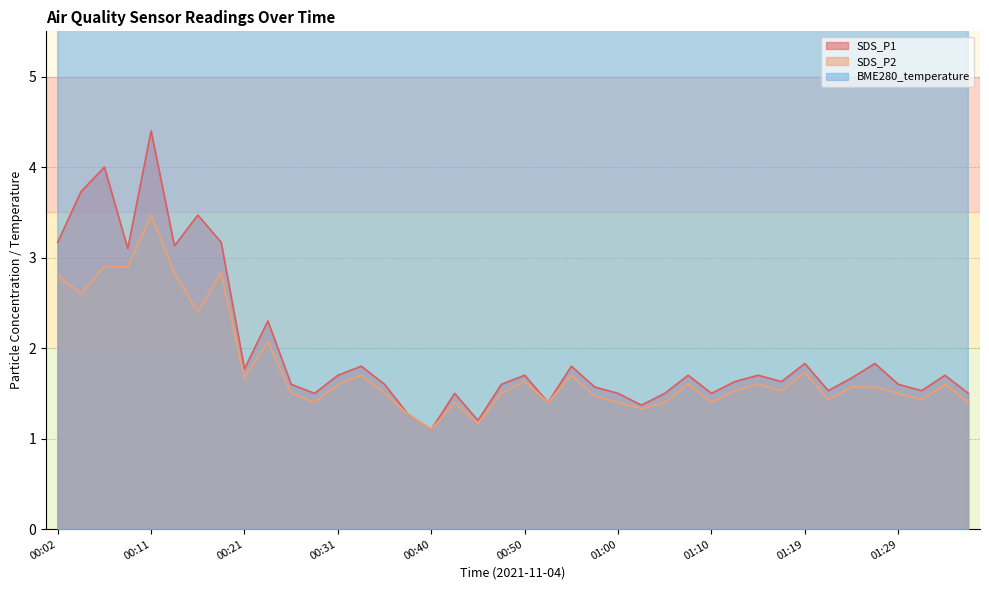

Between 00:53 and 00:45, which is larger?

00:53